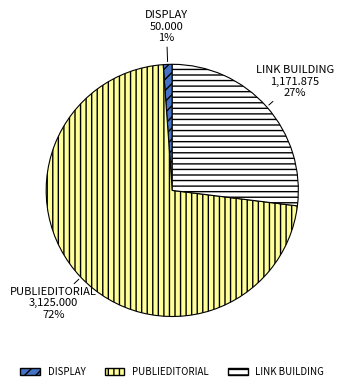

To the nearest percent, what percentage of the pie is PUBLIEDITORIAL?

72%